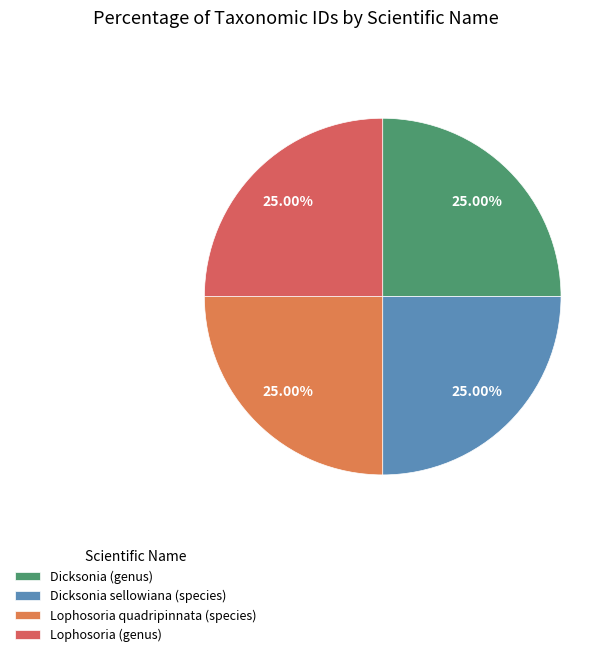

True or false: Lophosoria quadripinnata (species) accounts for 18% of the total.

False